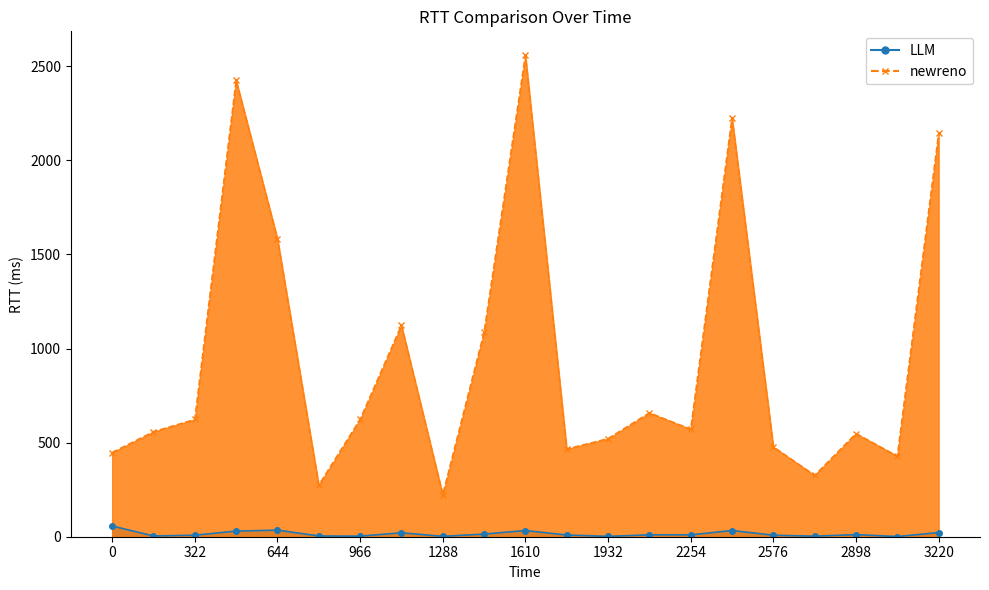

True or false: newreno and LLM intersect in this chart.

False